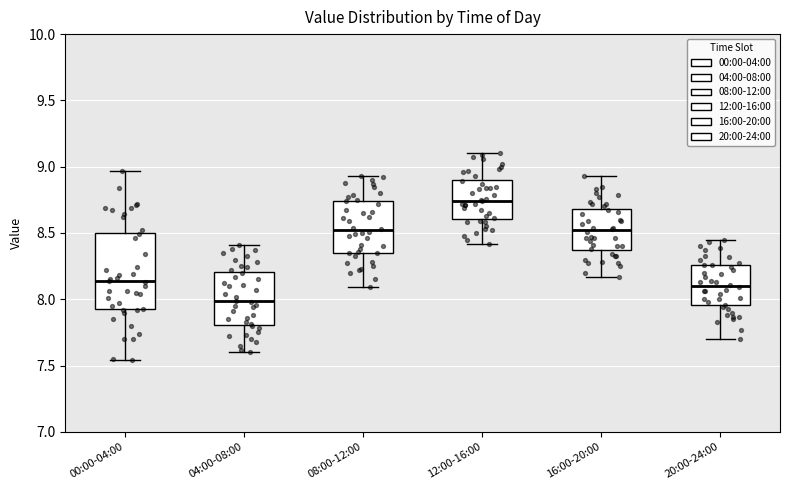

Where is the upper edge of the box for 00:00-04:00 on the y-axis? The values are not printed on the chart, so give them approximately, as read against the axis.

8.50